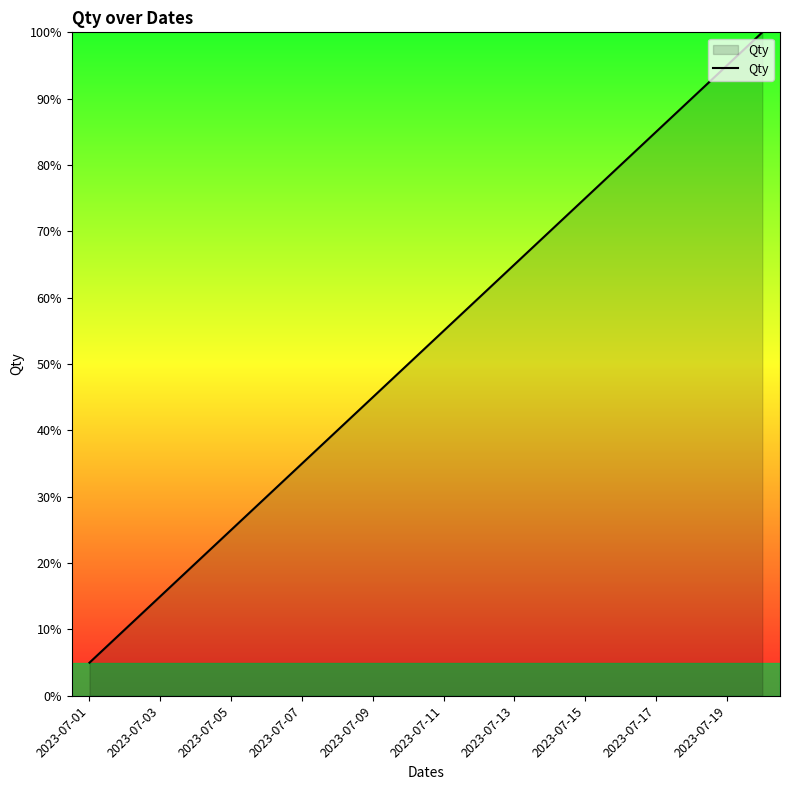

What is the difference between the maximum and minimum values?

95.0